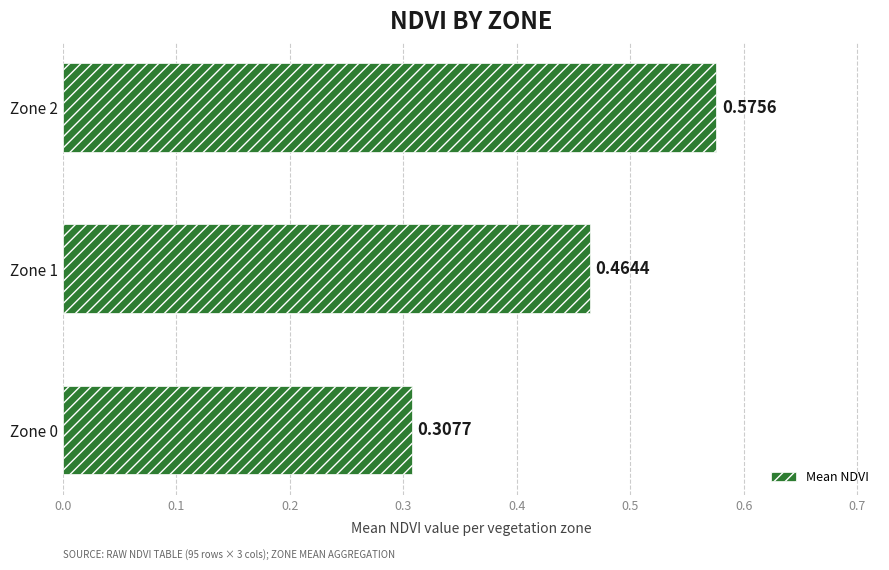

Which label corresponds to the largest value in the chart?

Zone 2